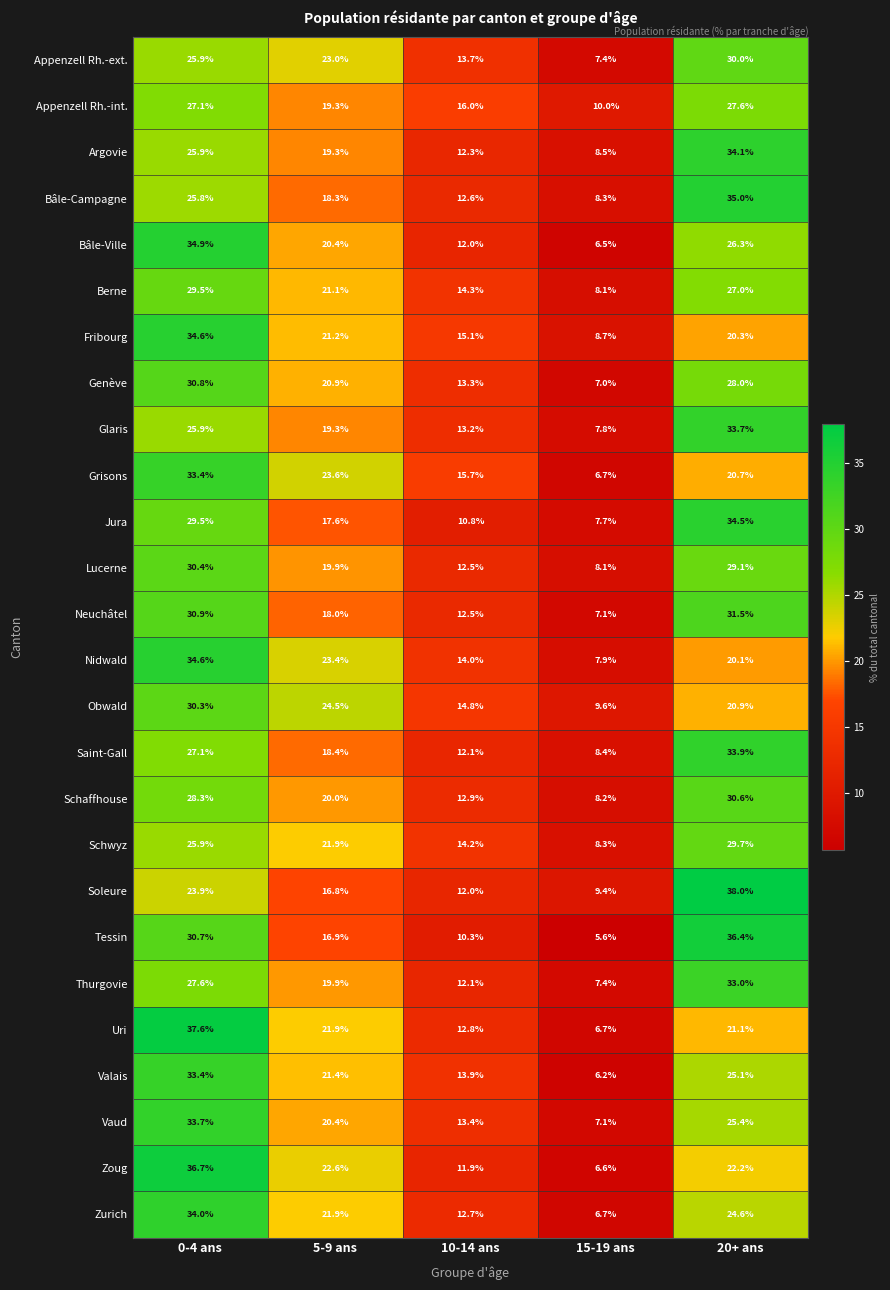

At which category is the sum across all series the highest?

0-4 ans